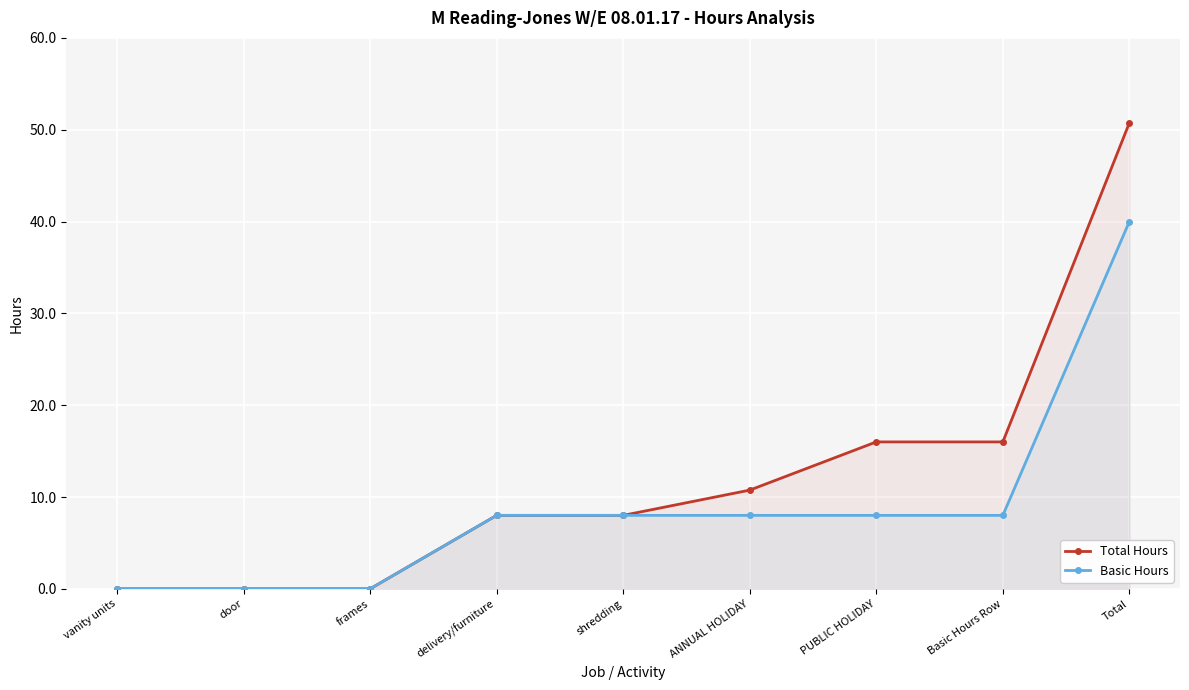

What is the sum of all Total Hours values?

109.5